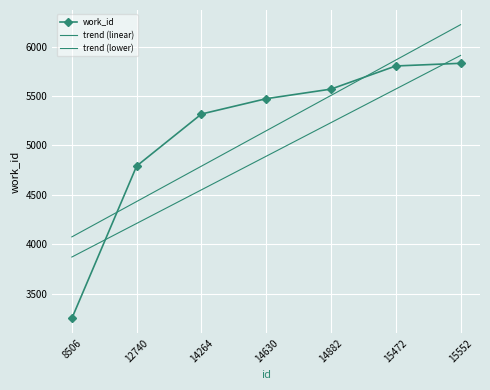

True or false: trend (lower) has a value of 3871.5 at 8506.

True